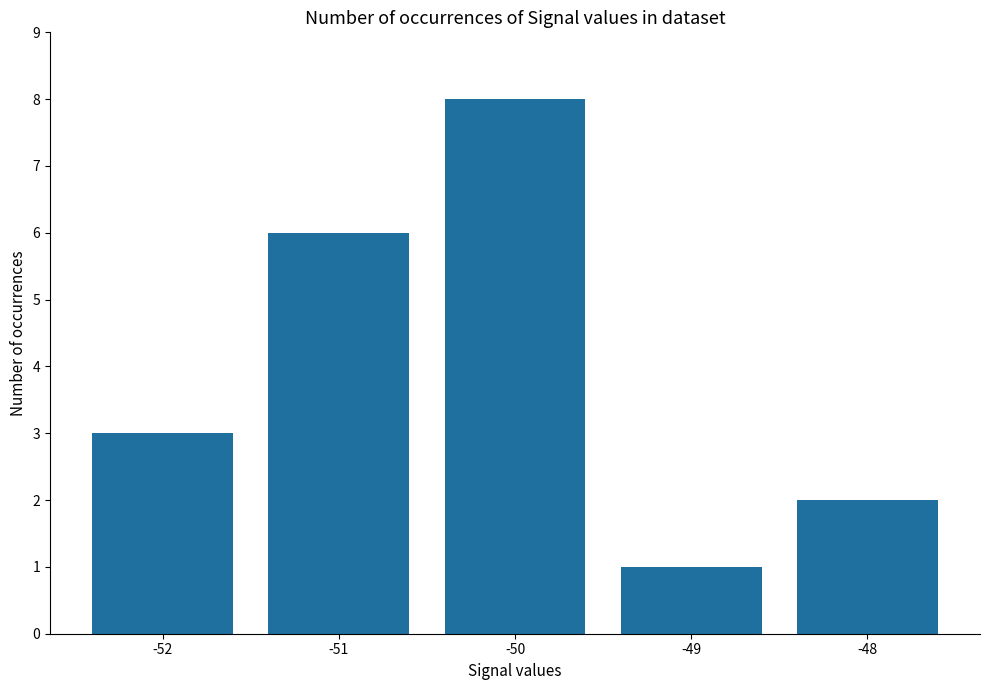

Reading left to right, transcribe all the data shown in this chart.

3	6	8	1	2